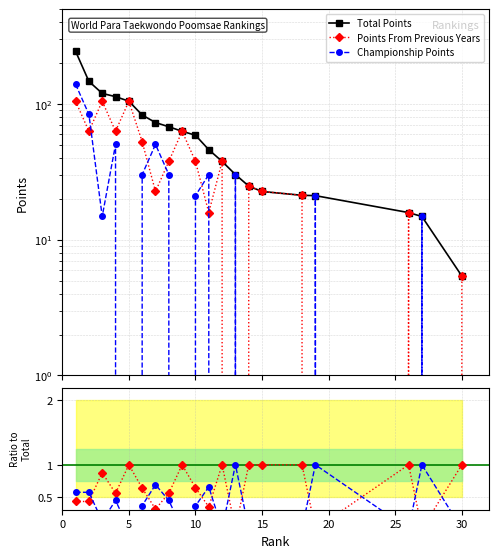

What is the average value of the Total Points series?

65.8